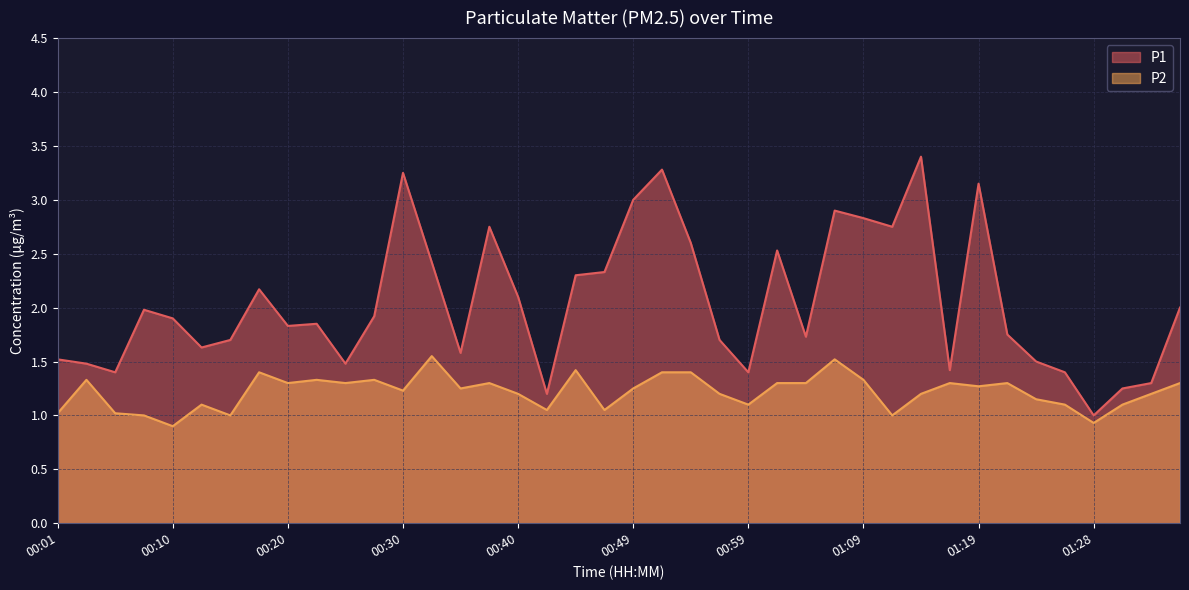

How many data points does each series have?

40